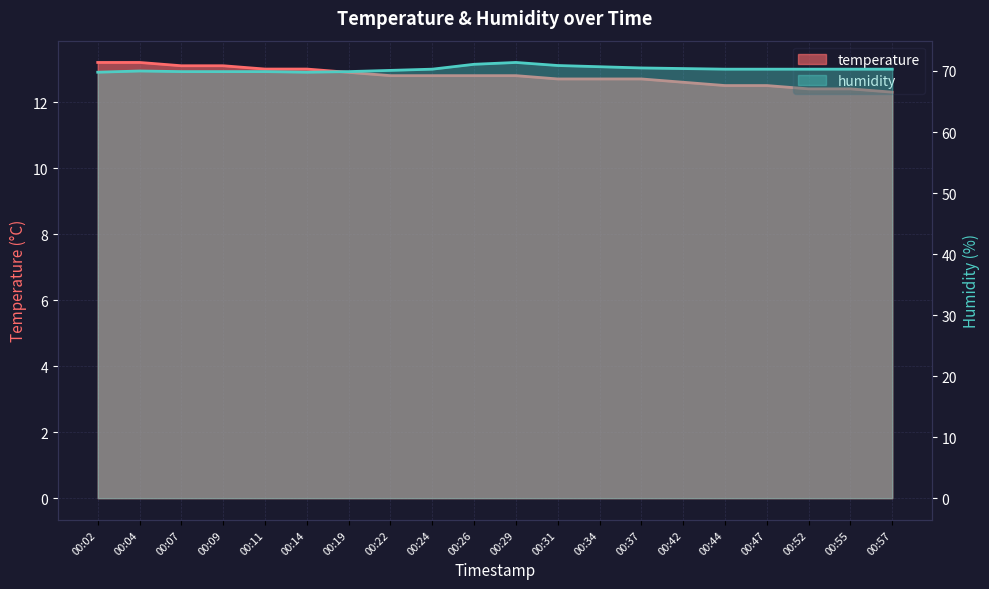

True or false: temperature and humidity intersect in this chart.

False